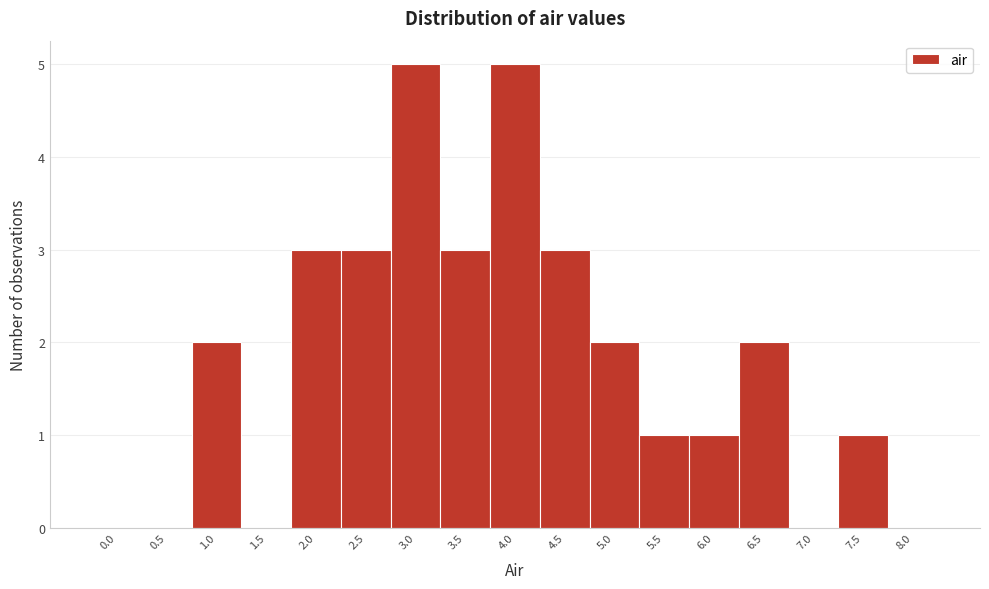

Reading left to right, what are all the values shown in this chart?

0.0=0	0.5=0	1.0=2	1.5=0	2.0=3	2.5=3	3.0=5	3.5=3	4.0=5	4.5=3	5.0=2	5.5=1	6.0=1	6.5=2	7.0=0	7.5=1	8.0=0